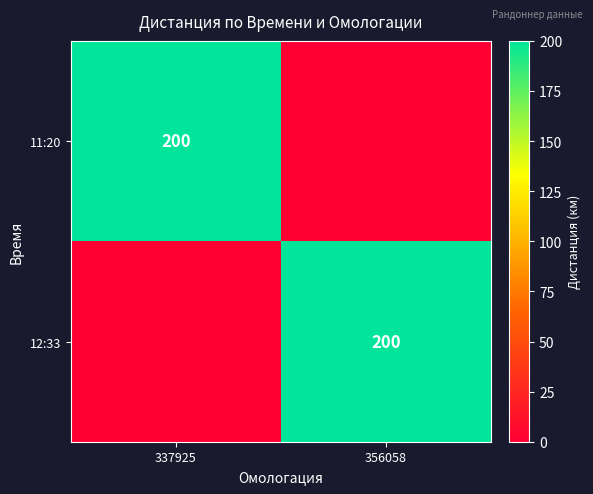

The 11:20 series shows 200 at 337925. True or false?

True